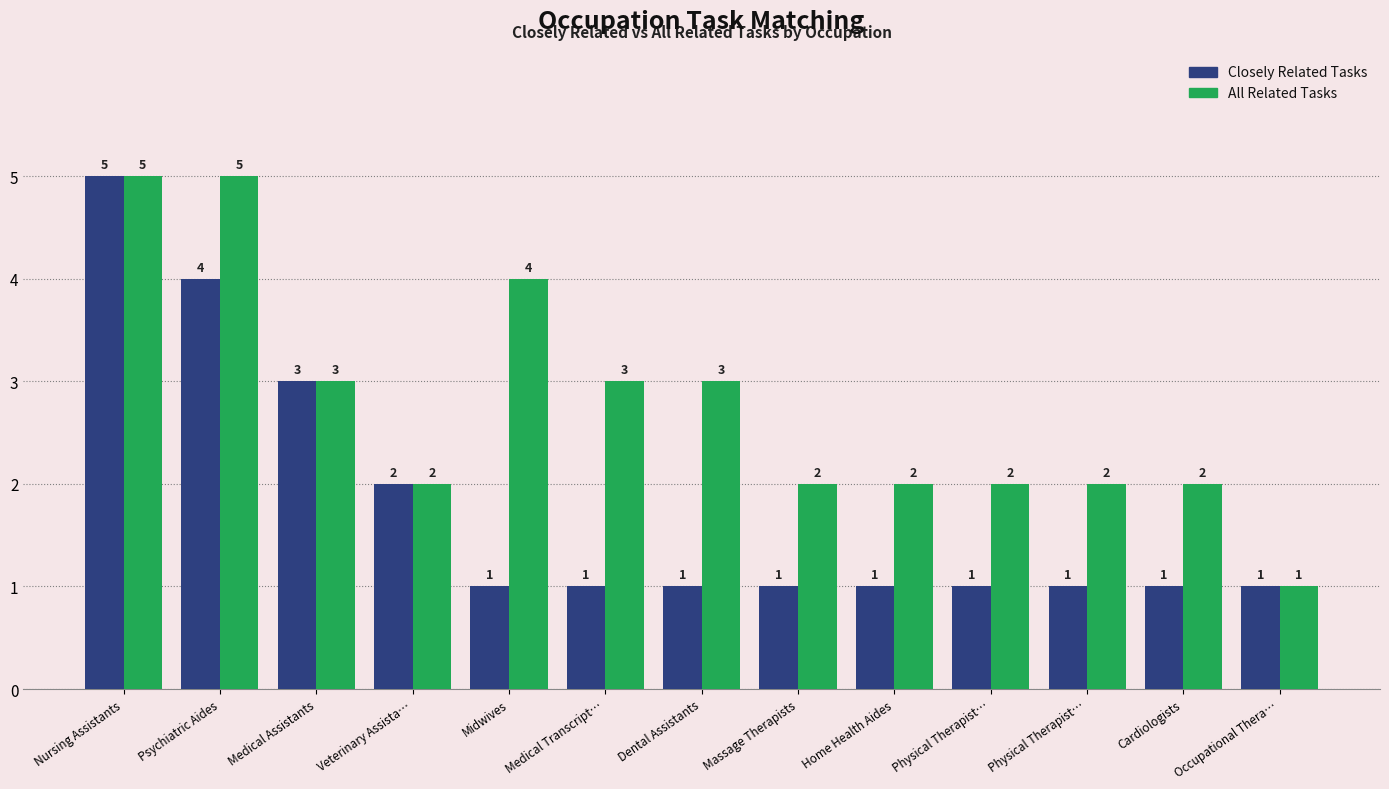

At which category does the chart reach its peak across all series?

Nursing Assistants